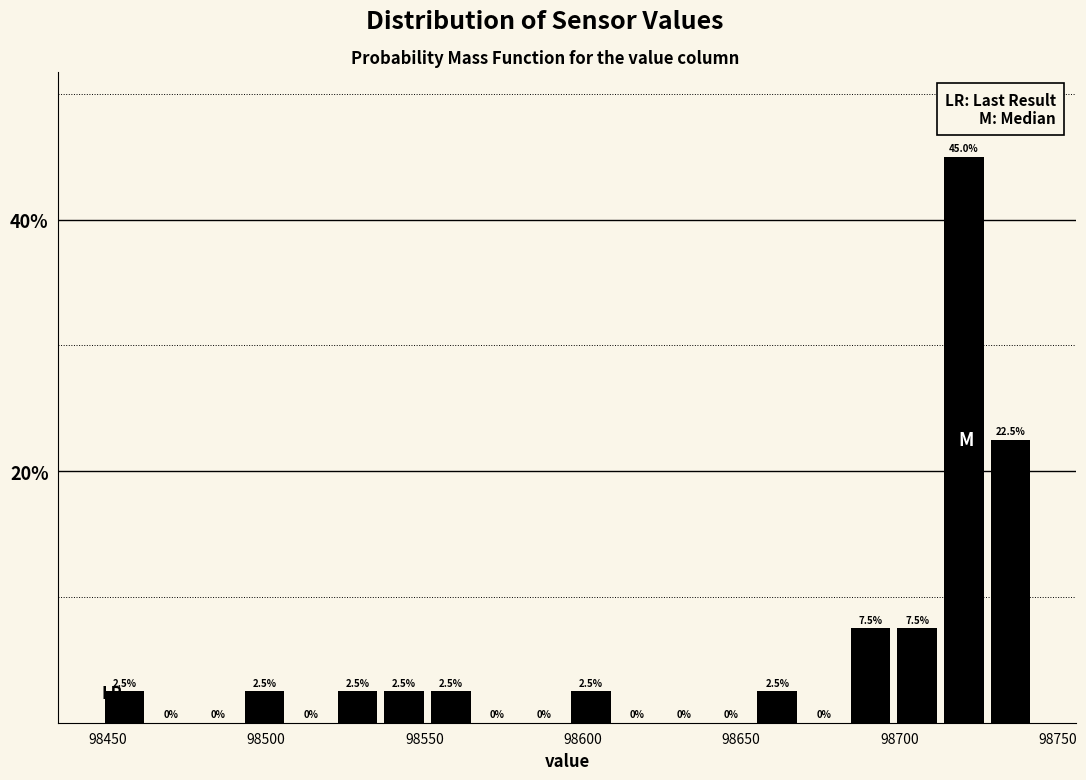

Read against the x-axis, roughly where is the centre of the tallest bar?

98720